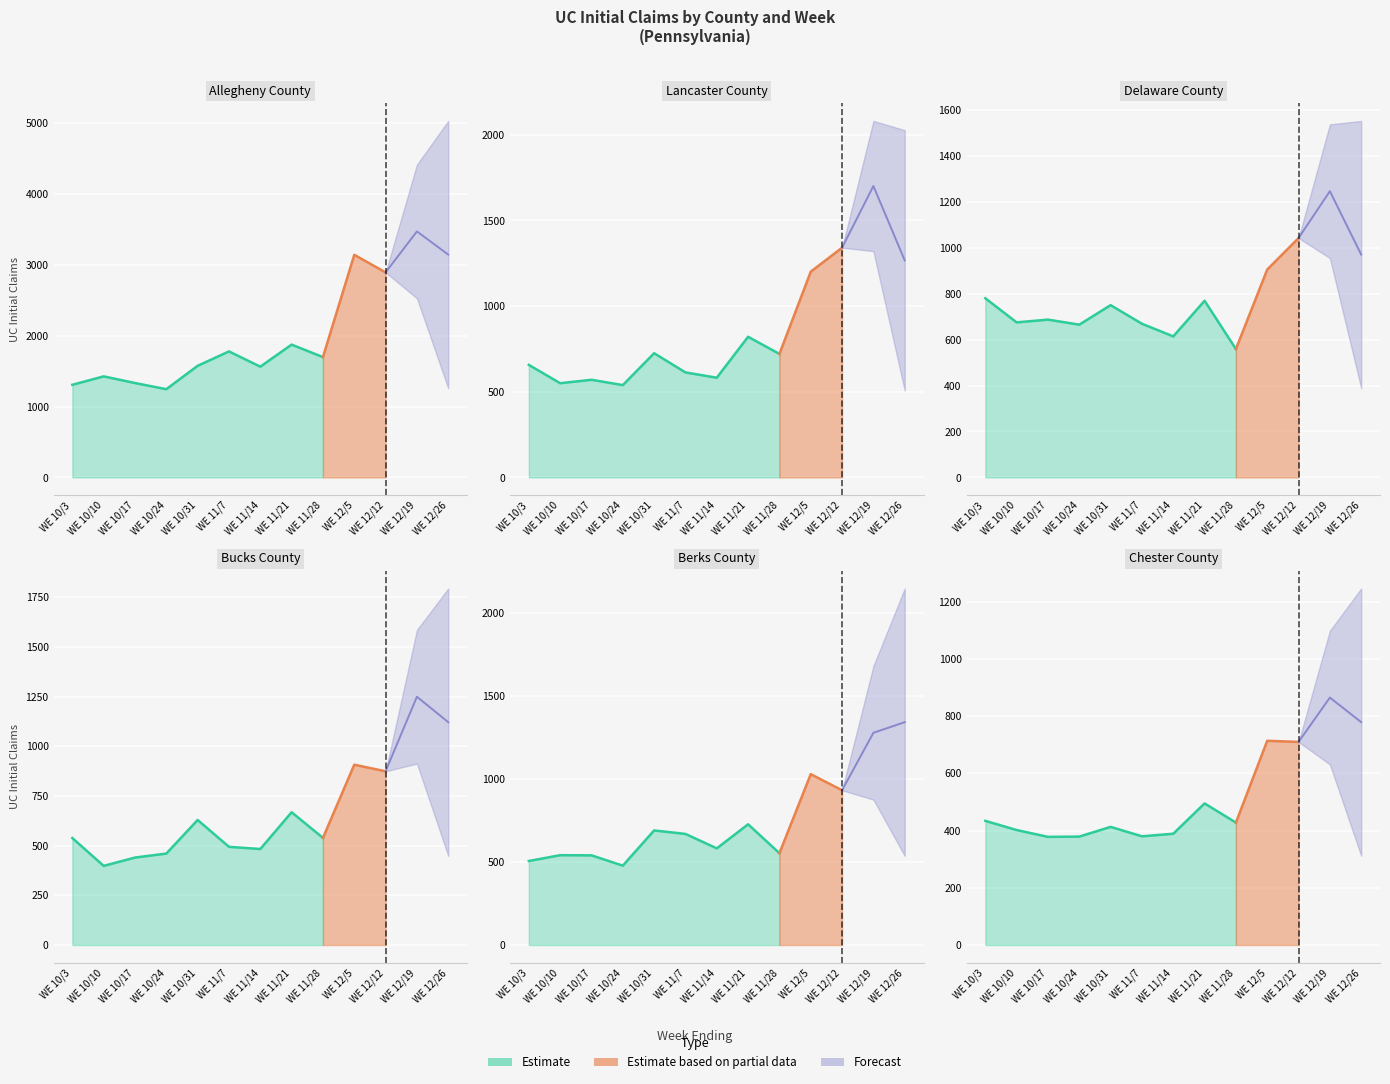

What is the value of the Allegheny County point at the 12th from the left?

3471